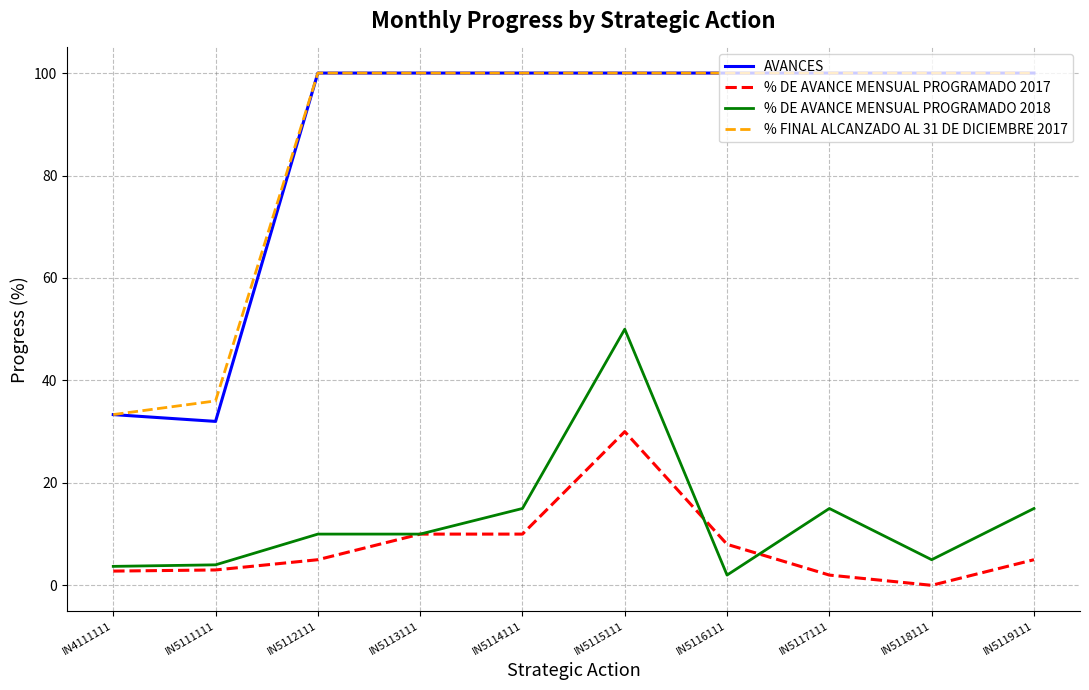

The value of % DE AVANCE MENSUAL PROGRAMADO 2018 at IN5118111 is 8.4. True or false?

False